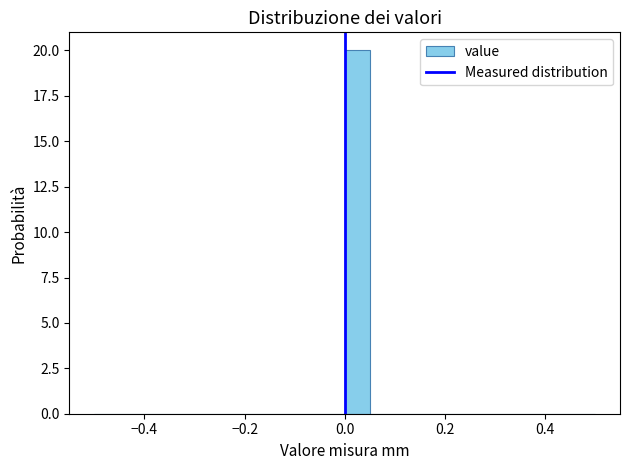

Read against the x-axis, roughly where is the centre of the tallest bar?

0.02